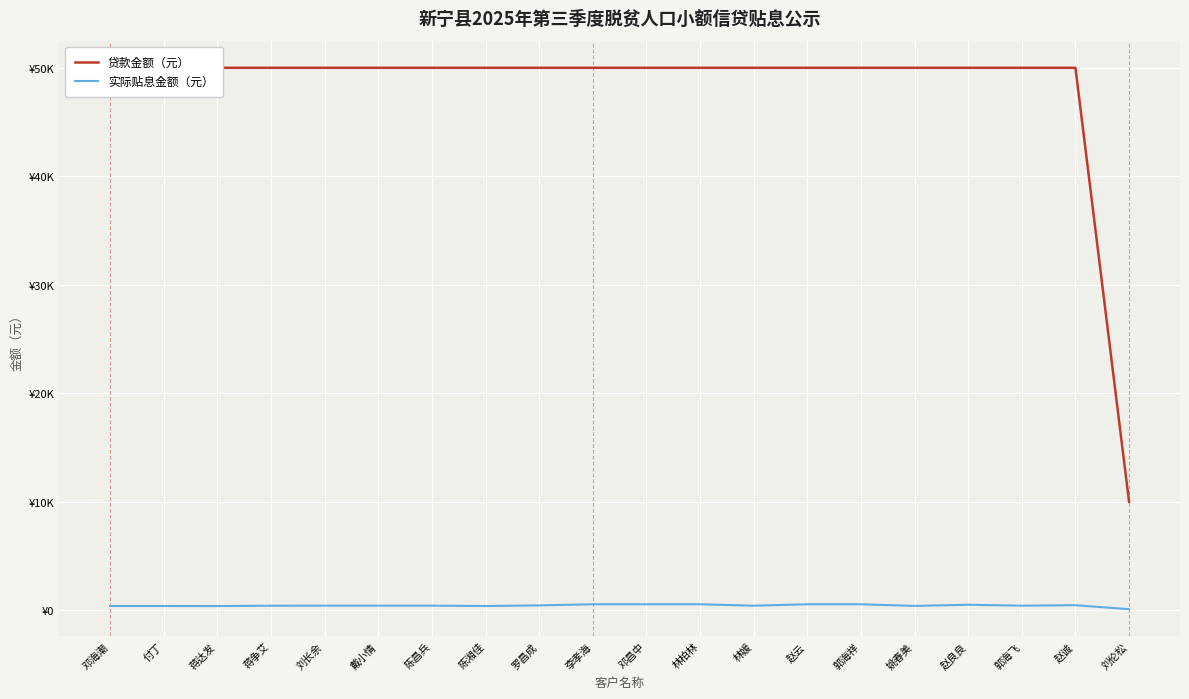

The 实际贴息金额（元） series shows 511.1 at 赵良良. True or false?

True